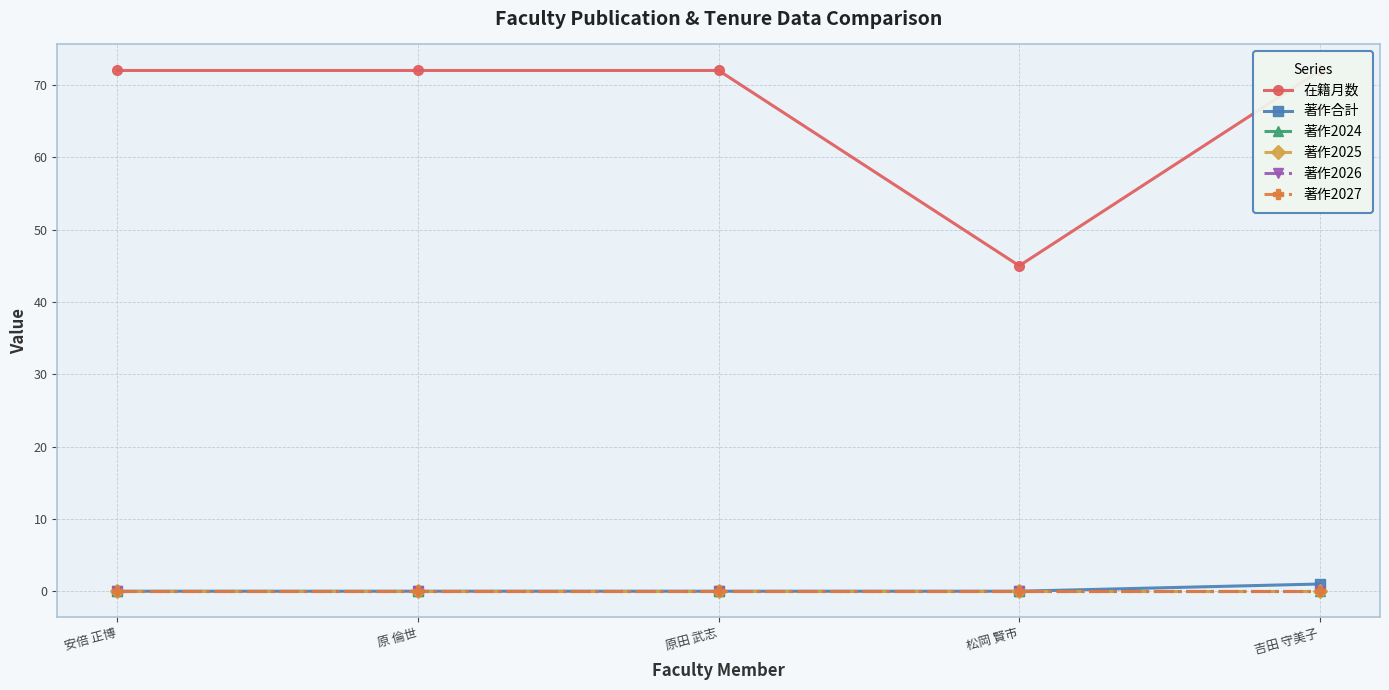

What is the spread (max minus min) of values at 安倍 正博?

72